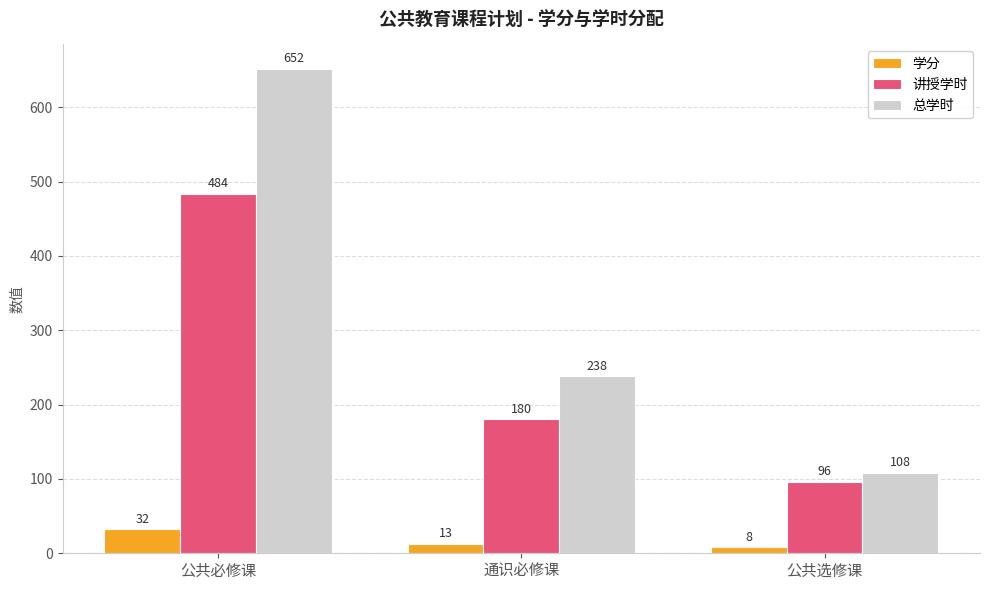

At which category does the chart reach its minimum across all series?

公共选修课